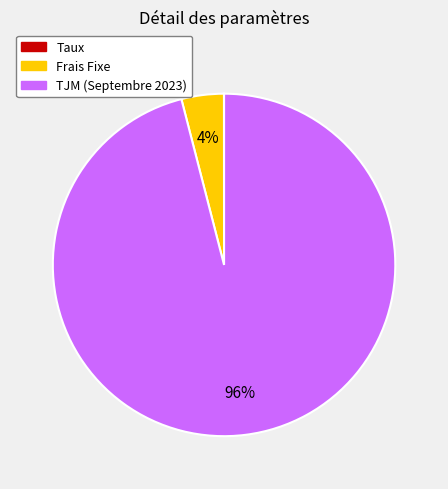

To the nearest percent, what is the difference between the largest and smallest slice percentages?

96%